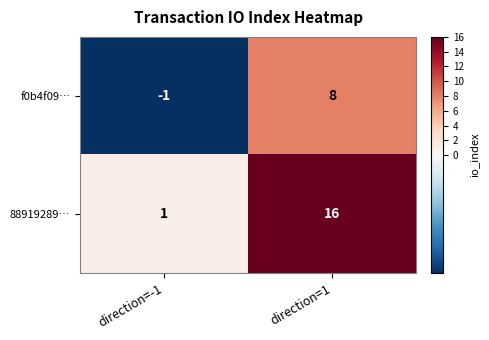

List the series in order of their peak value, lowest first.

f0b4f09…, 88919289…